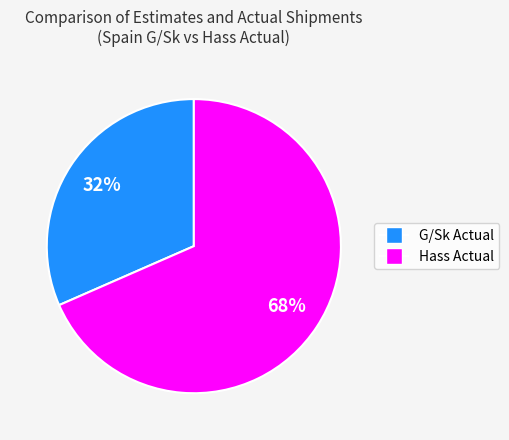

To the nearest percent, what is the average slice percentage?

50%